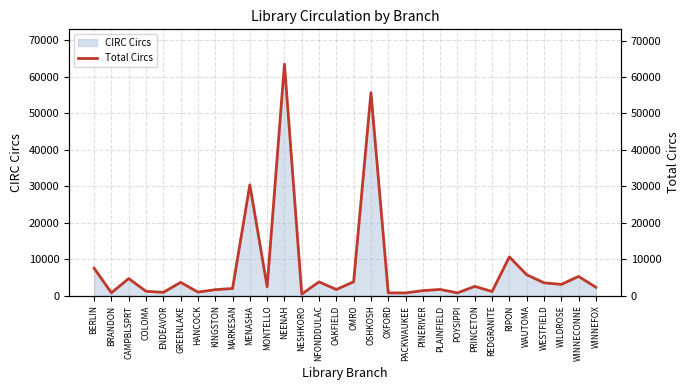

How many data points does each series have?

30